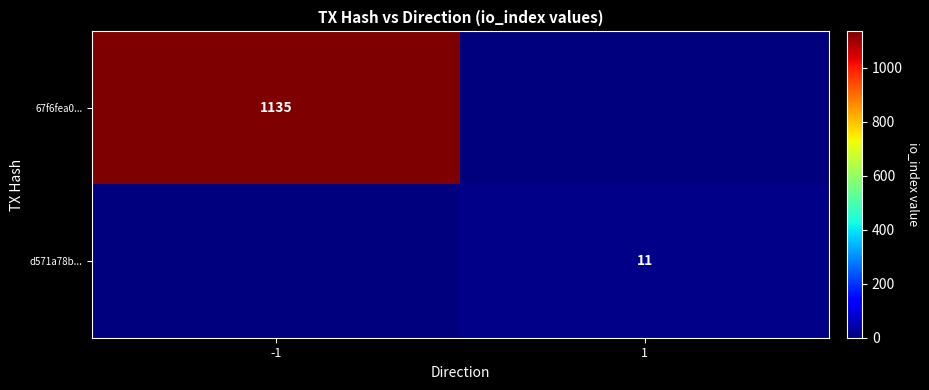

How many series are shown in this chart?

2